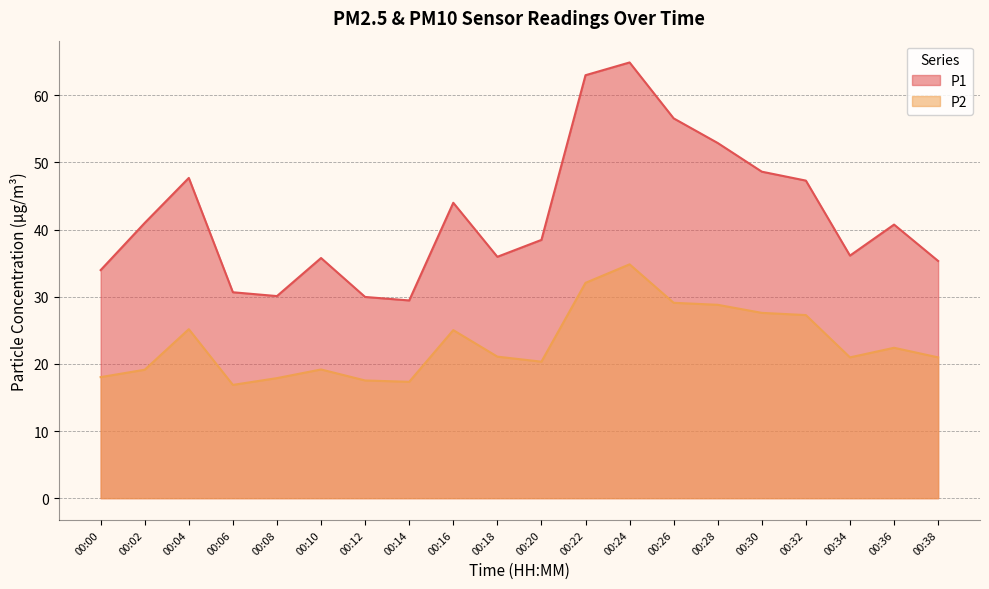

Rank the series at 00:18 from lowest to highest value.

P2, P1